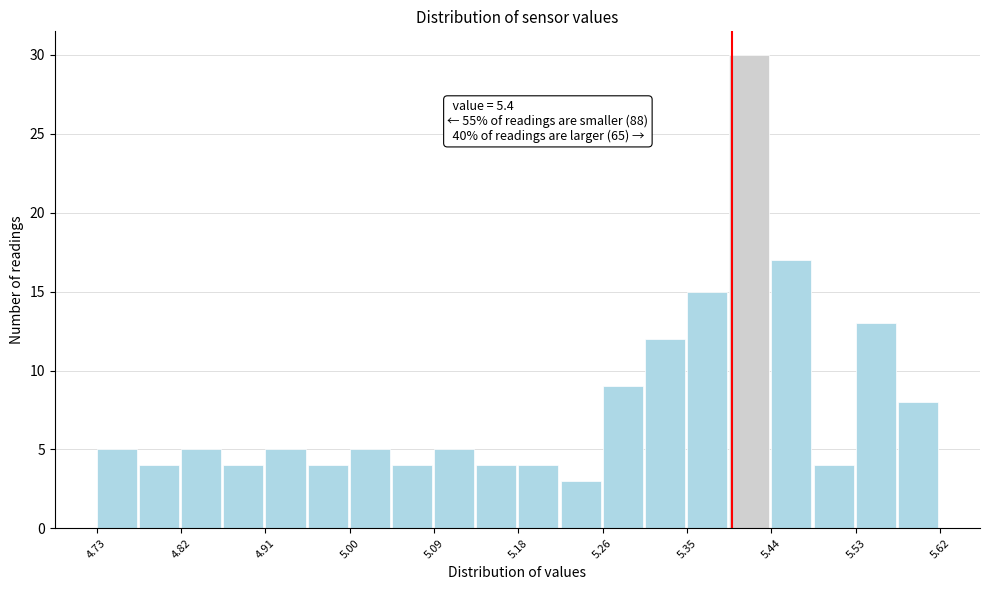

Over which range of the x-axis is the bar tallest?

5.40 to 5.44